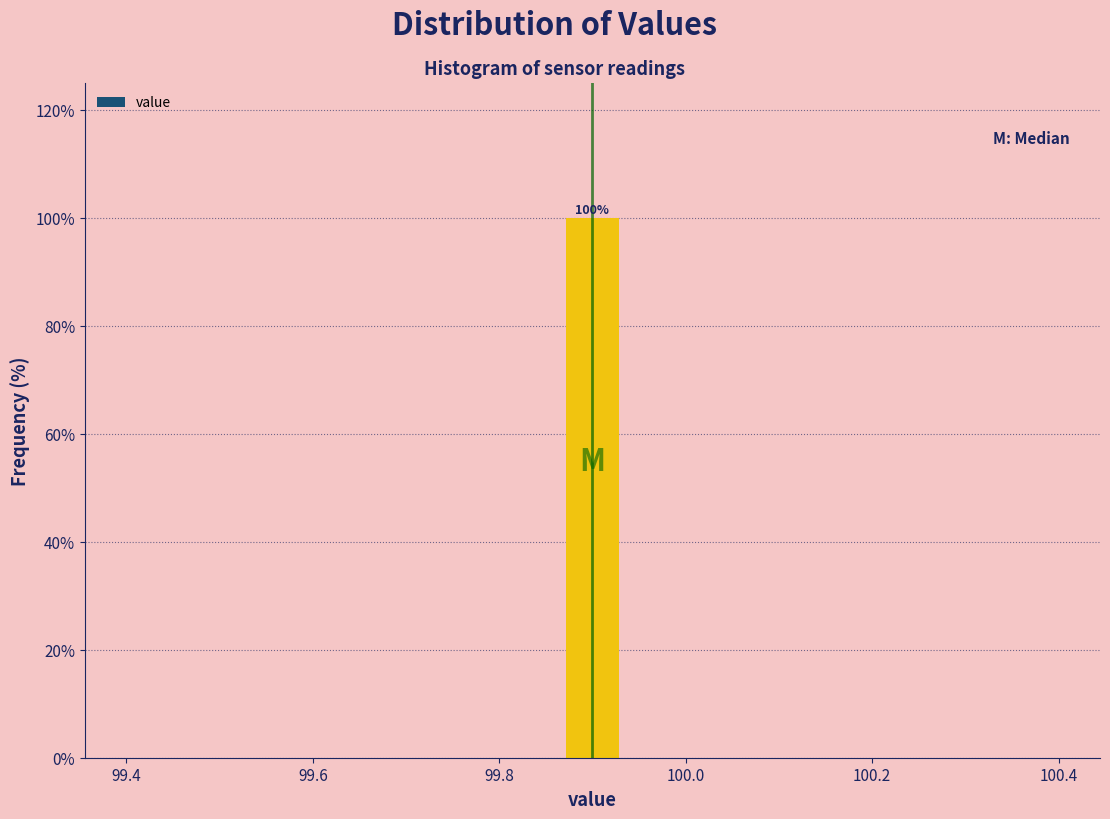

Read against the x-axis, roughly where is the centre of the tallest bar?

99.90